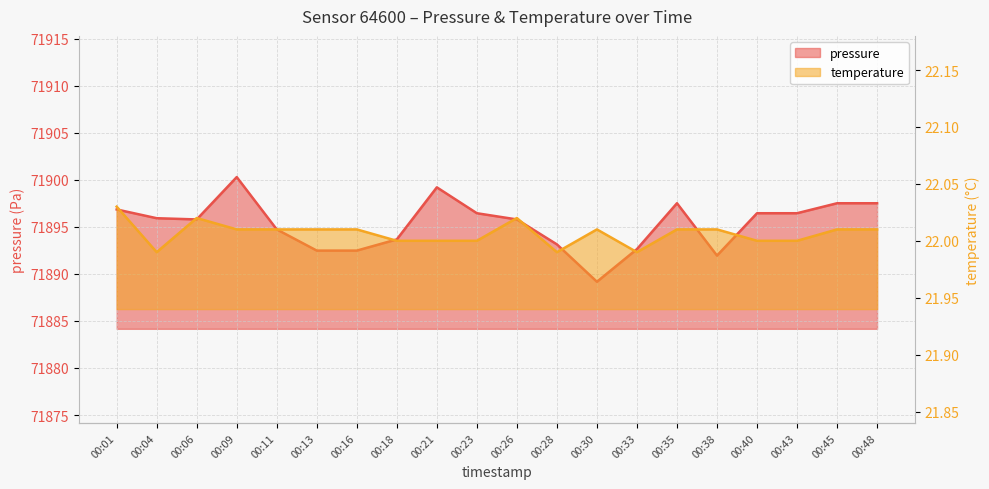

In pressure, how many points are lower than both neighbors (excluding endpoints)?

3